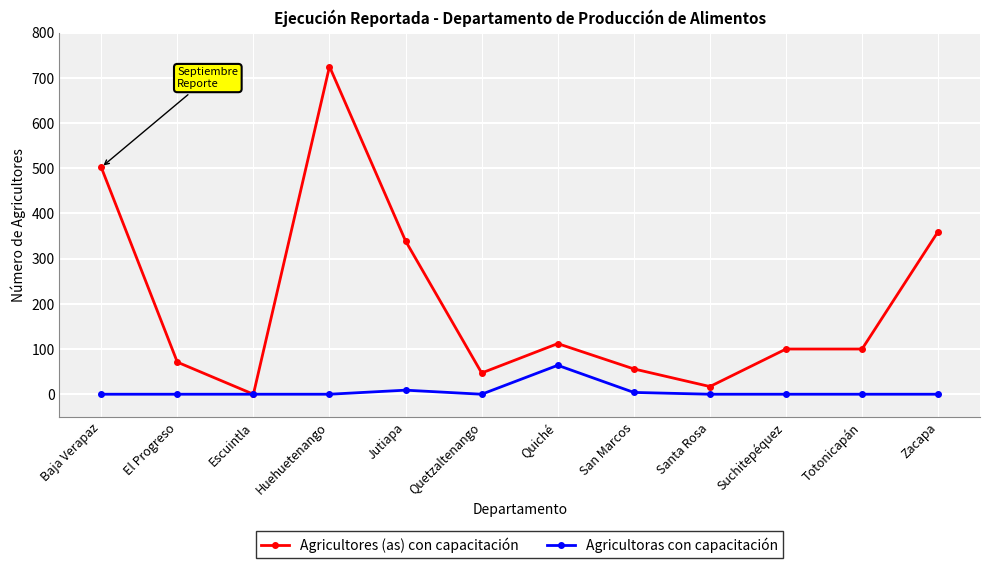

True or false: Agricultoras con capacitación has more than 0 interior local peaks.

True